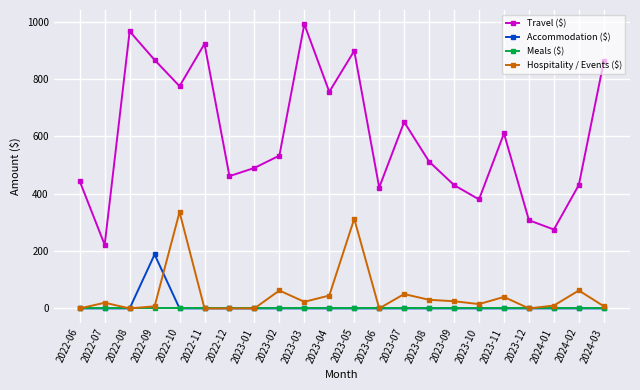

Is the value of Meals ($) at 2023-04 greater than the value of Travel ($) at 2023-10?

No